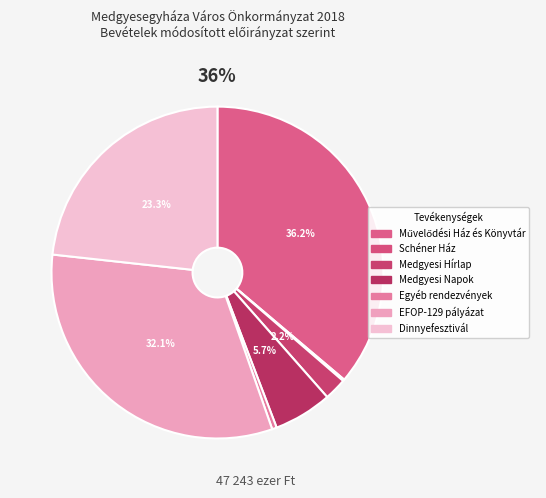

Count the number of slices in the pie.

7